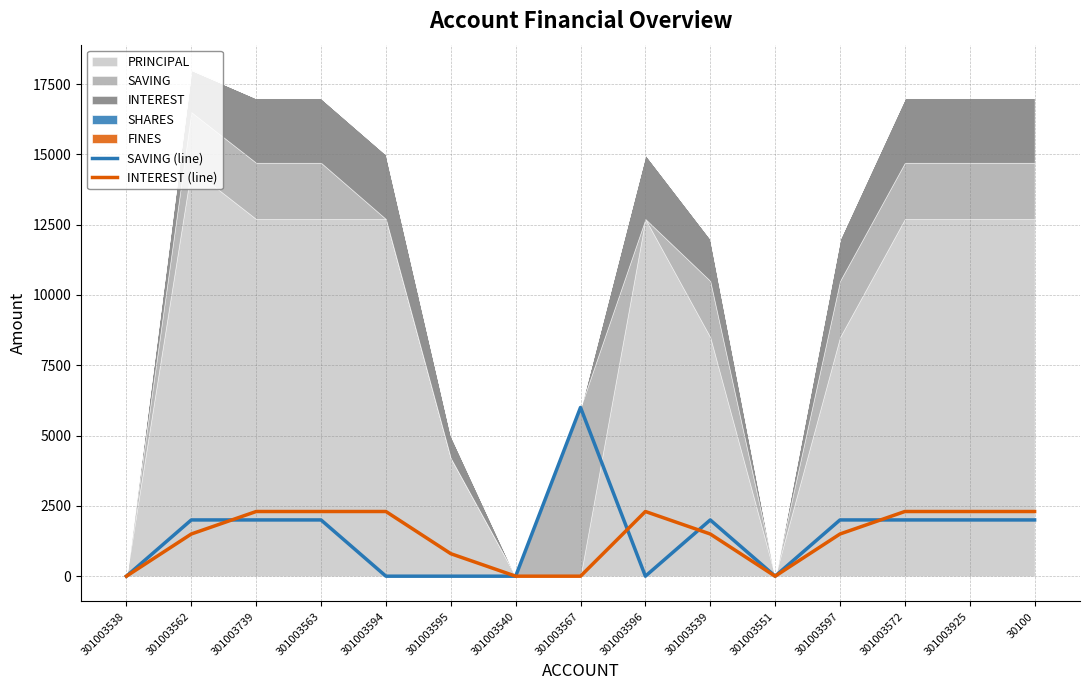

Is it true that SAVING (line) equals 3346 at 301003563?

False